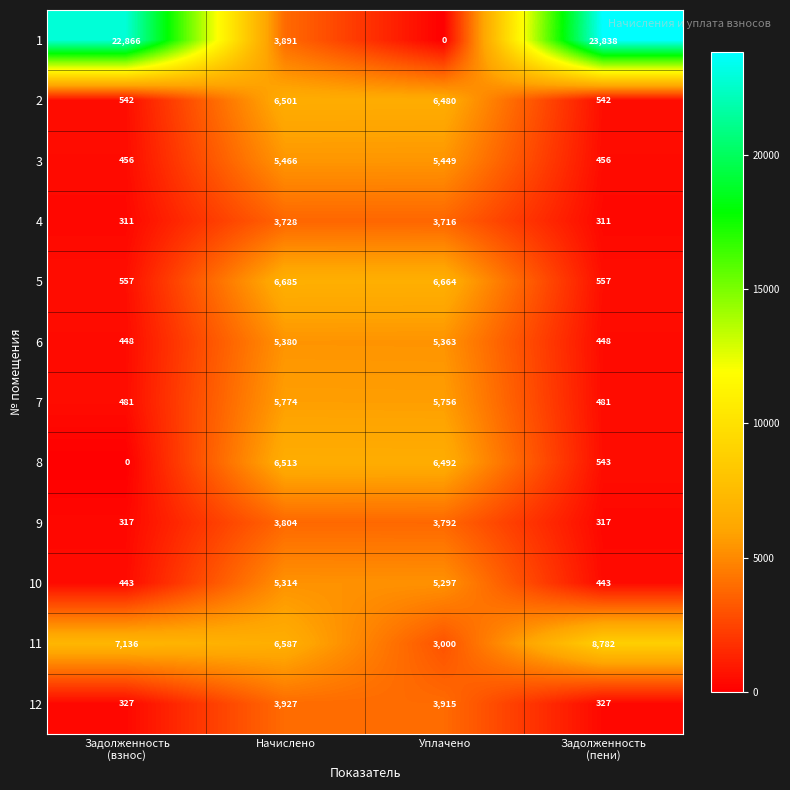

What is the average value of the 1 series?

12649